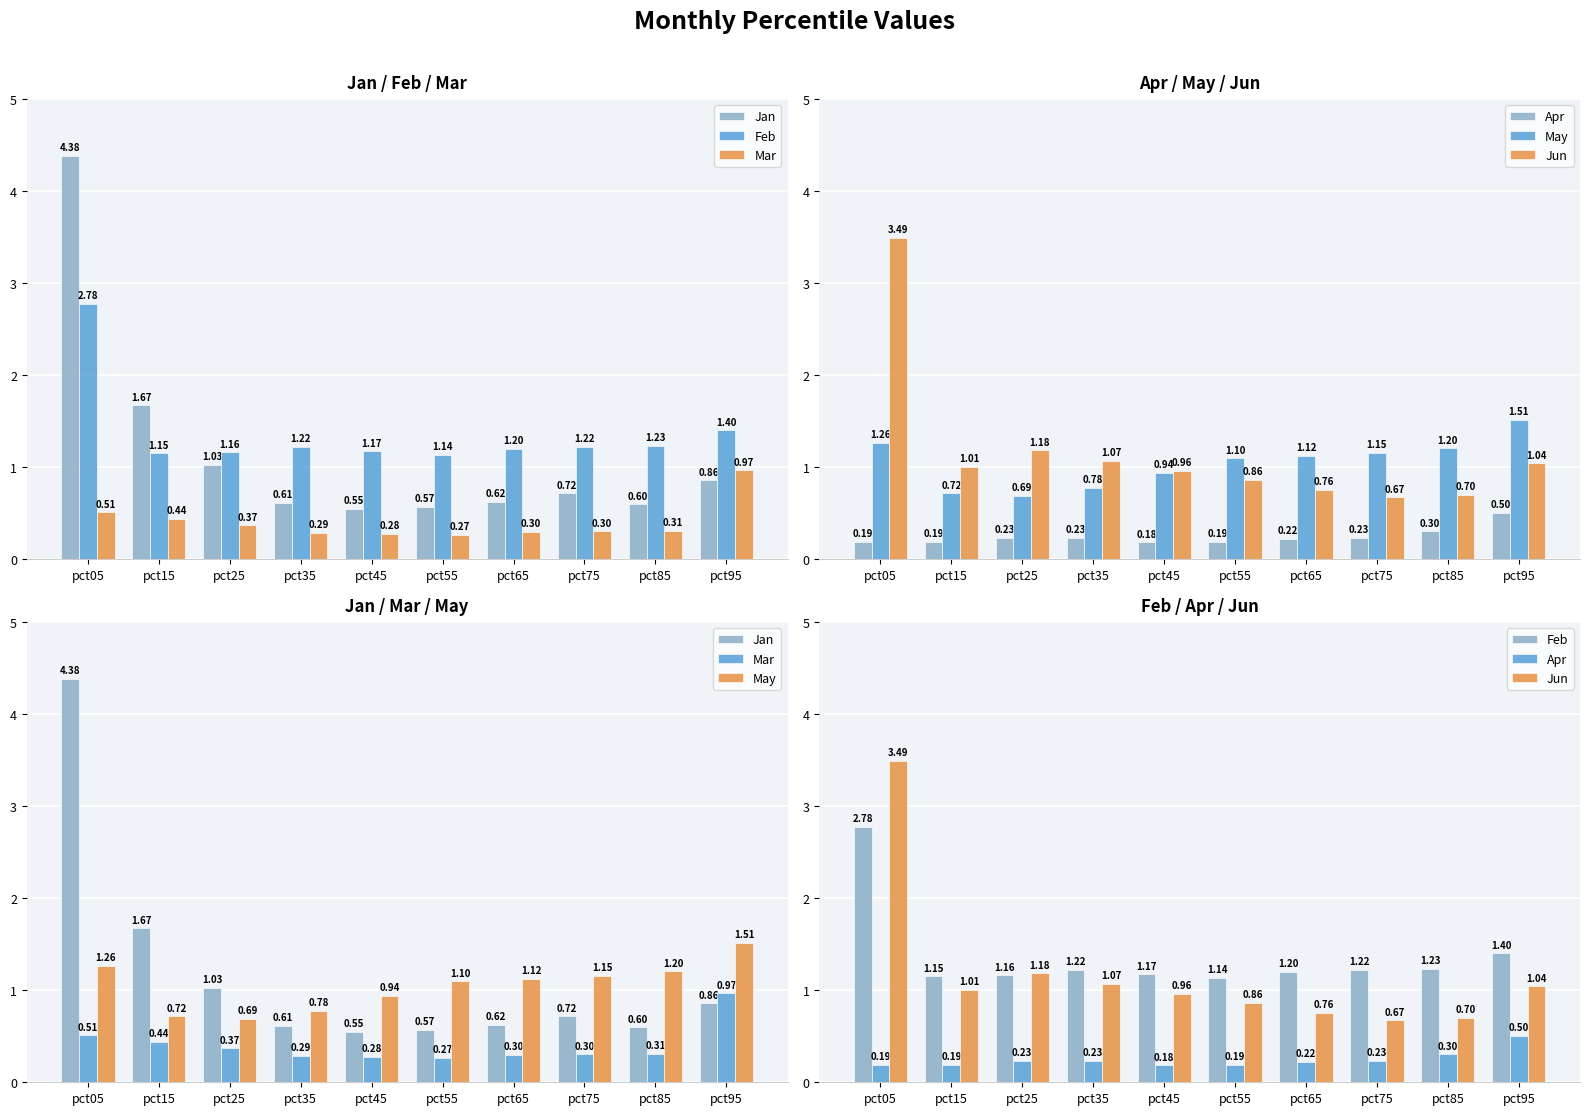

Between pct95 and pct45, which is larger?

pct95